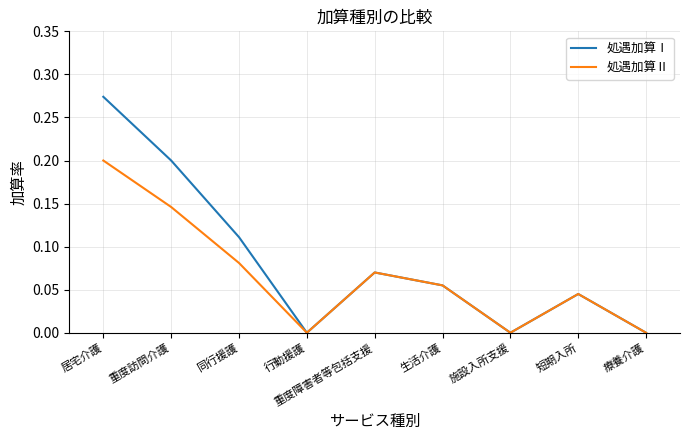

Which series has the largest total across all categories?

処遇加算Ⅰ